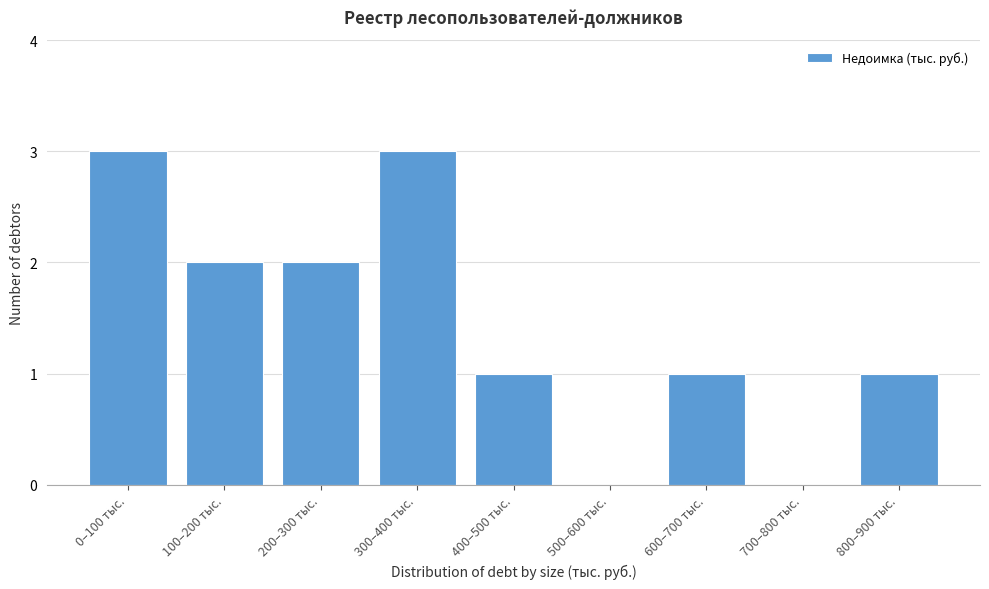

Reading left to right, transcribe all the data shown in this chart.

0–100 тыс.=3	100–200 тыс.=2	200–300 тыс.=2	300–400 тыс.=3	400–500 тыс.=1	500–600 тыс.=0	600–700 тыс.=1	700–800 тыс.=0	800–900 тыс.=1